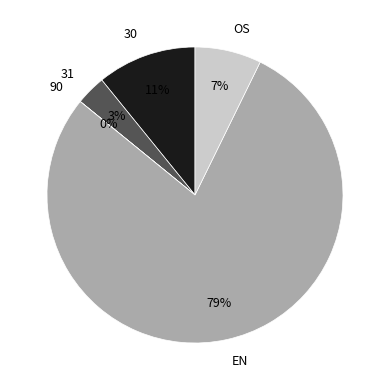

Do OS and 30 together represent more than half of the pie?

No